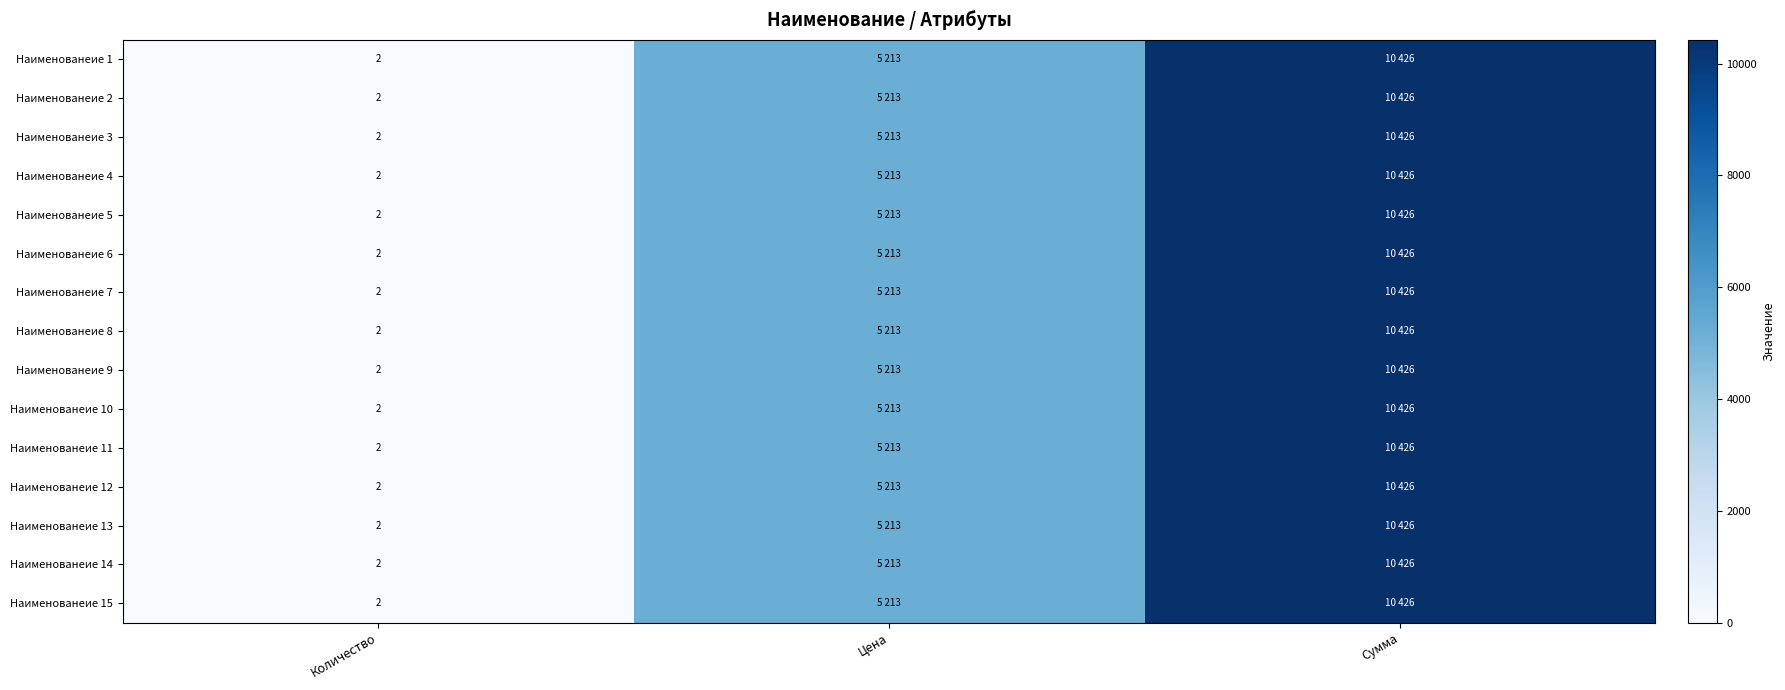

What is the total value across all series at Количество?

30